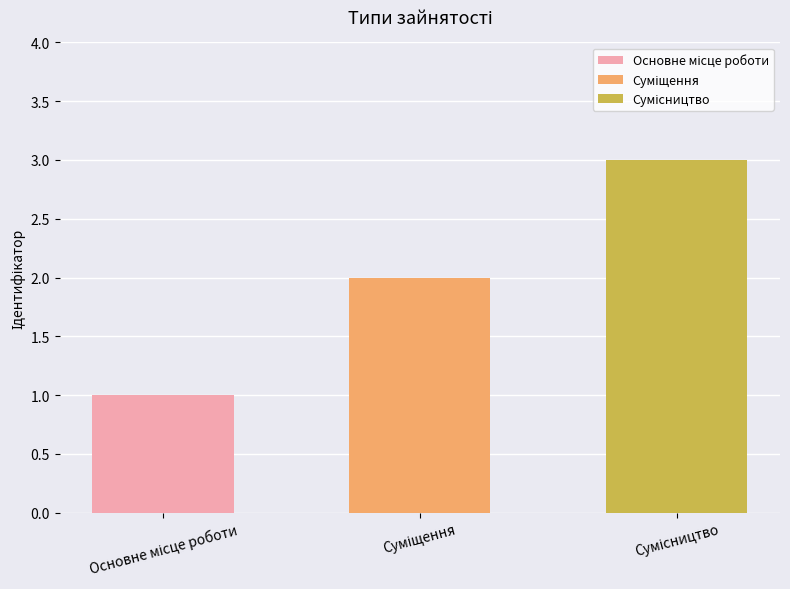

Which category has the lowest value across all series?

Основне місце роботи